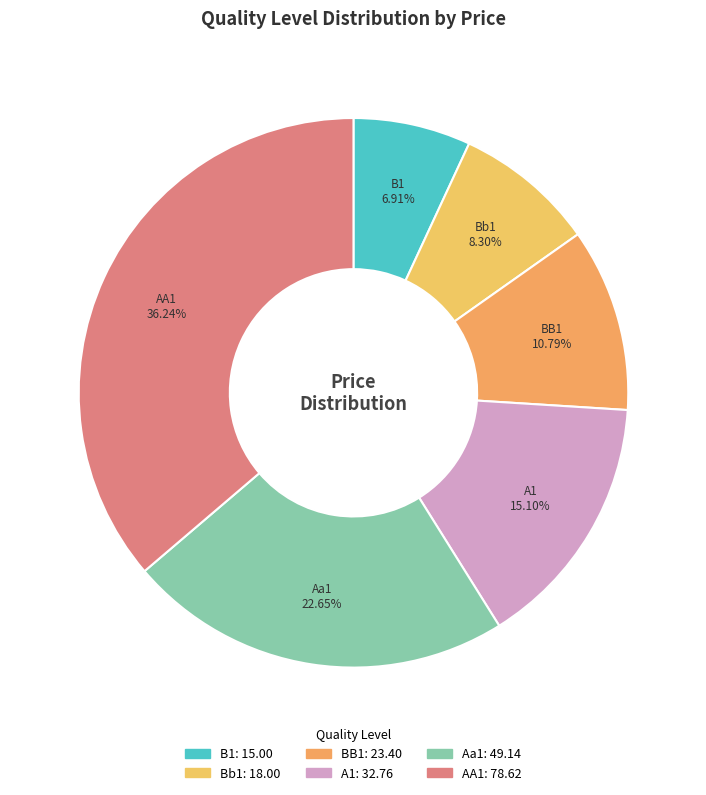

What is the ratio of the value at Bb1 to the value at B1?

1.2